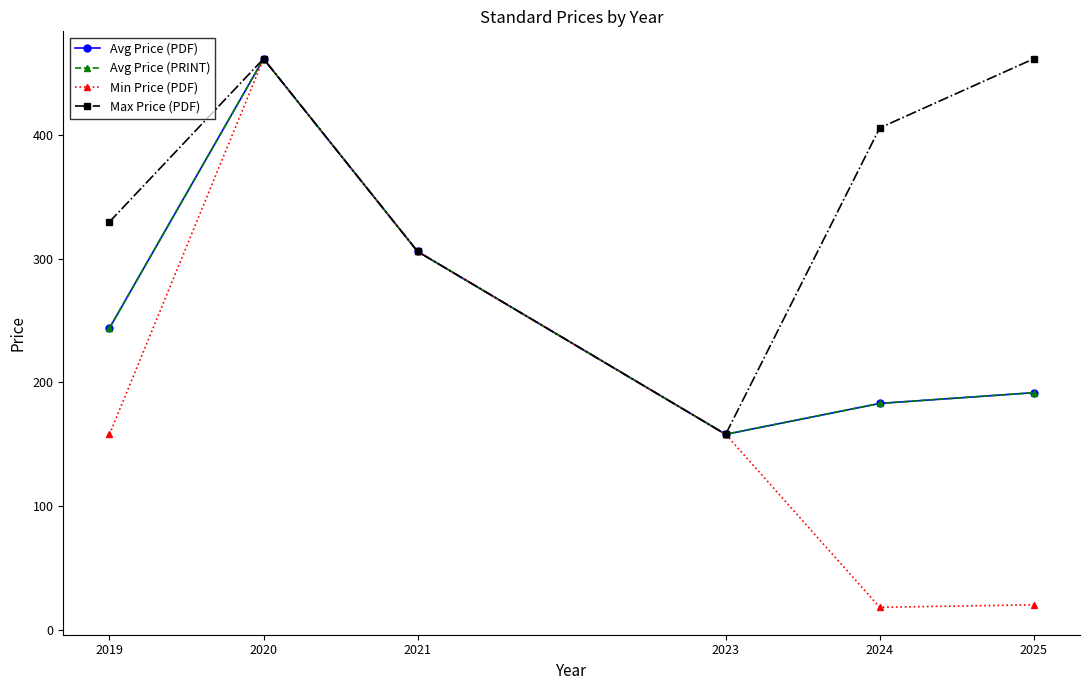

The value of Max Price (PDF) at 2025 is 462.0. True or false?

True